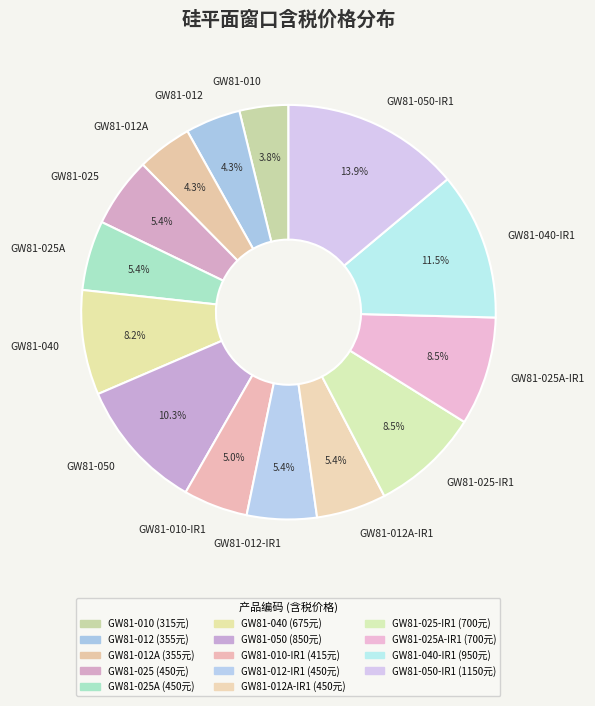

To the nearest percent, what percentage of the pie is GW81-050-IR1?

14%